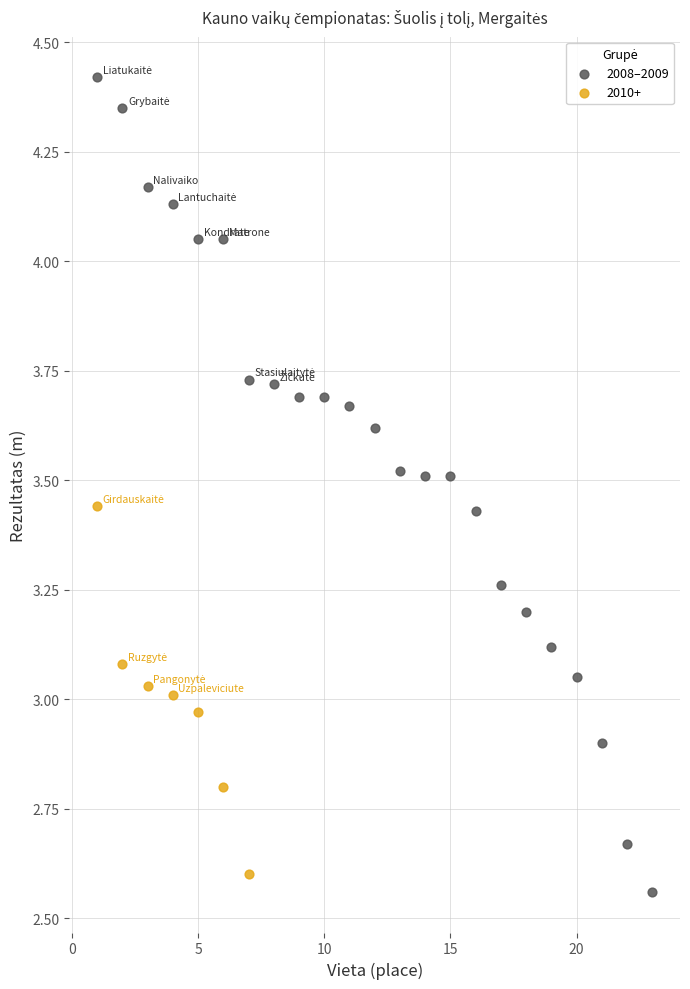

Which series reaches the maximum Y coordinate?

2008–2009